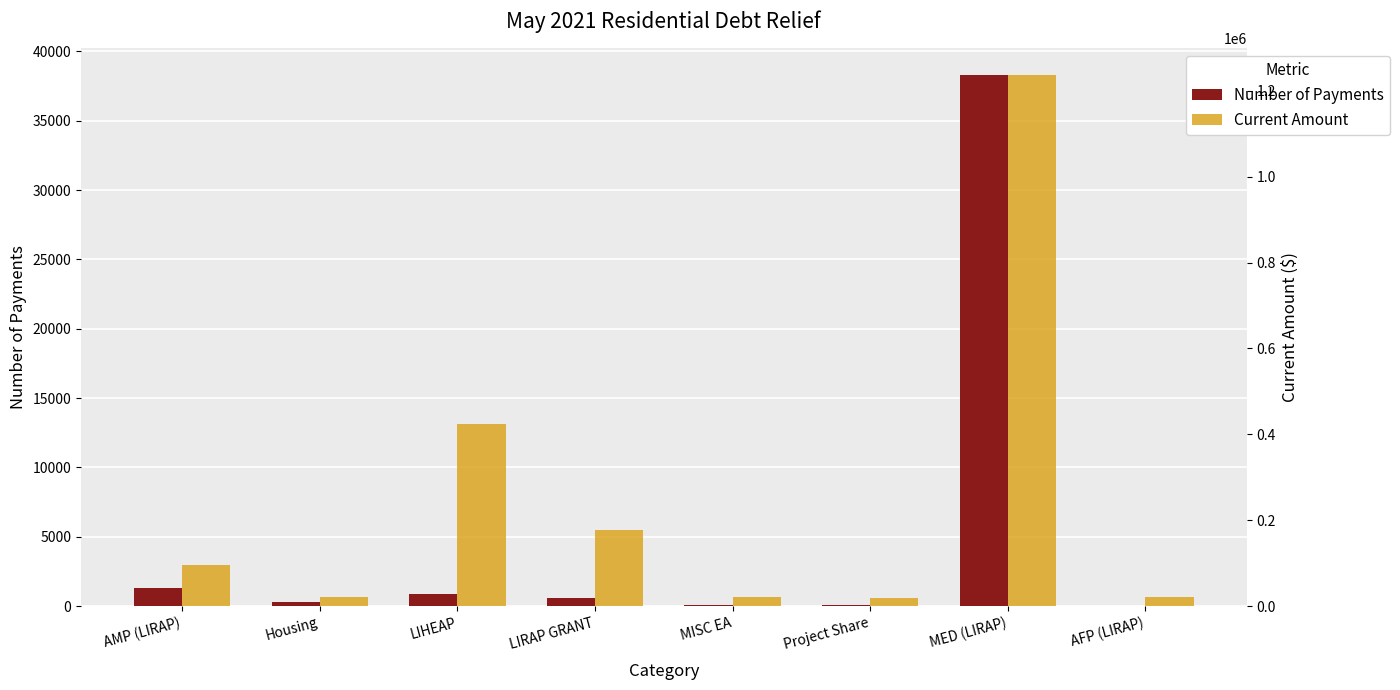

The Current Amount series shows 38222.9 at AFP (LIRAP). True or false?

False